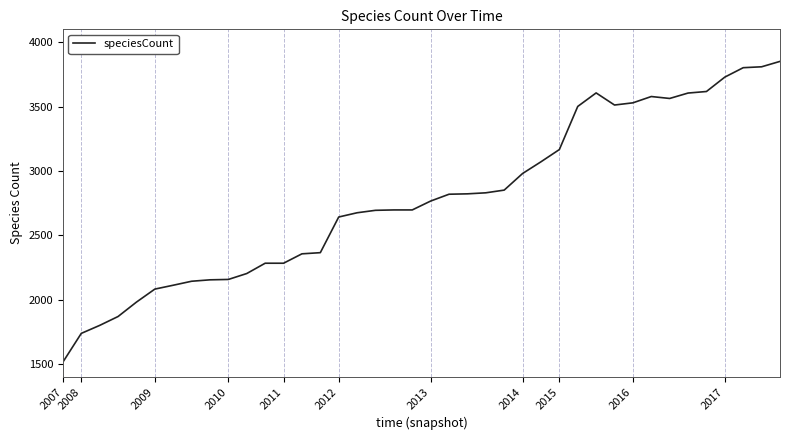

What is the greatest value displayed?

3851